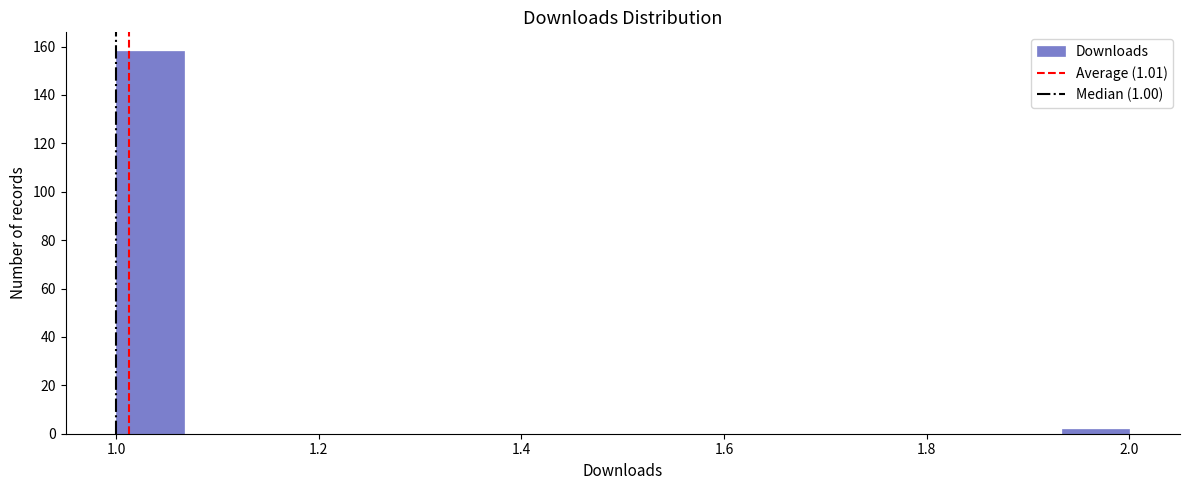

Read against the x-axis, roughly where is the centre of the tallest bar?

1.04